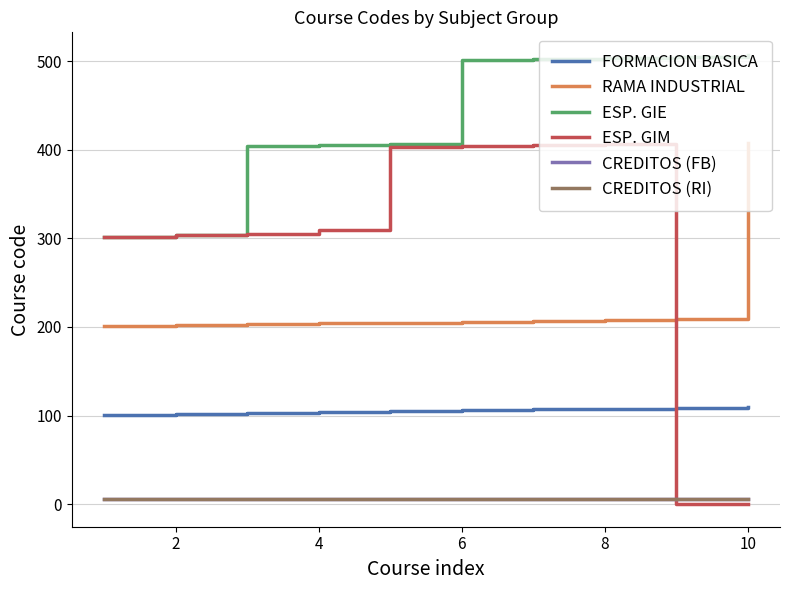

True or false: ESP. GIM has more than 1 interior local peaks.

False